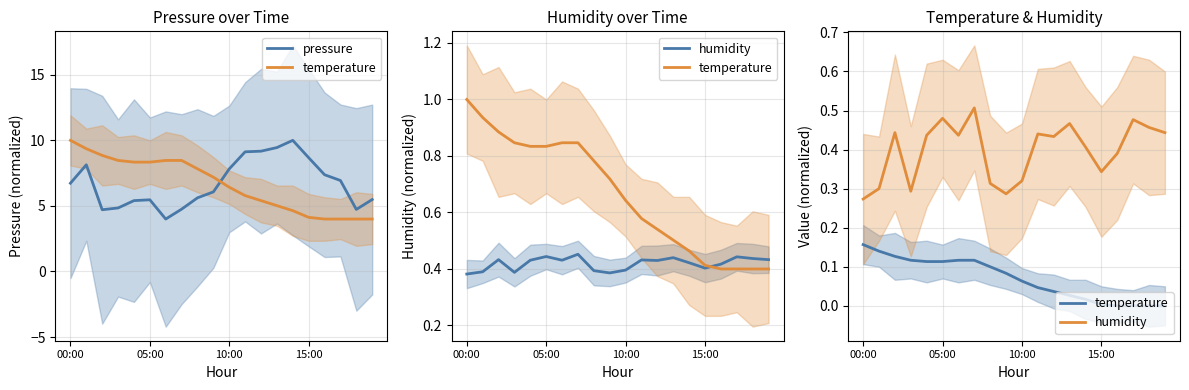

In pressure, how many points are lower than both neighbors (excluding endpoints)?

3